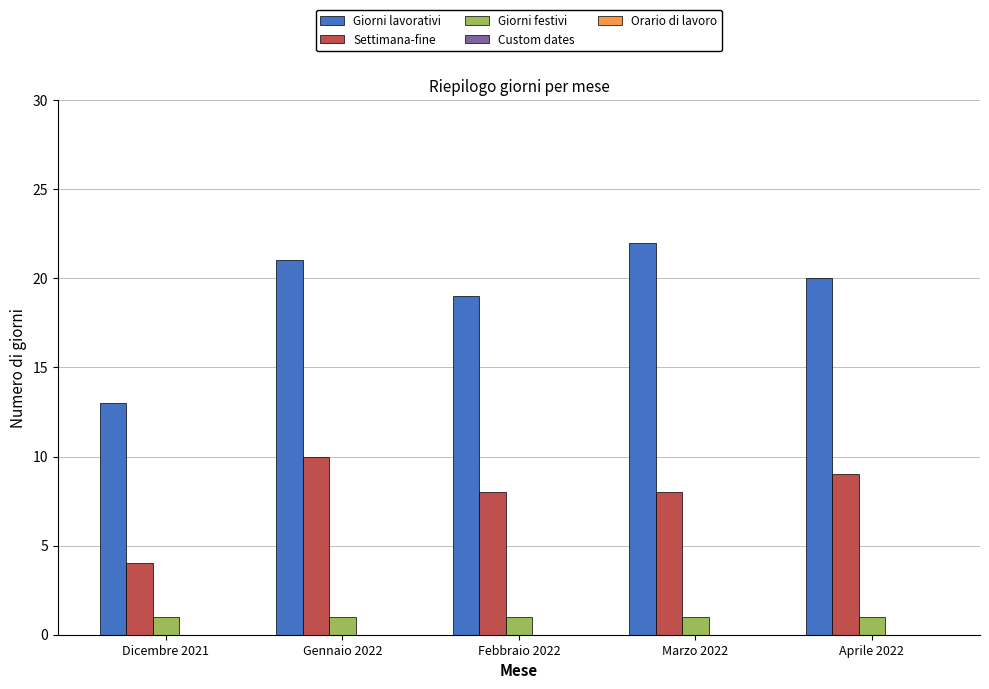

Is it true that Settimana-fine equals 13 at Aprile 2022?

False